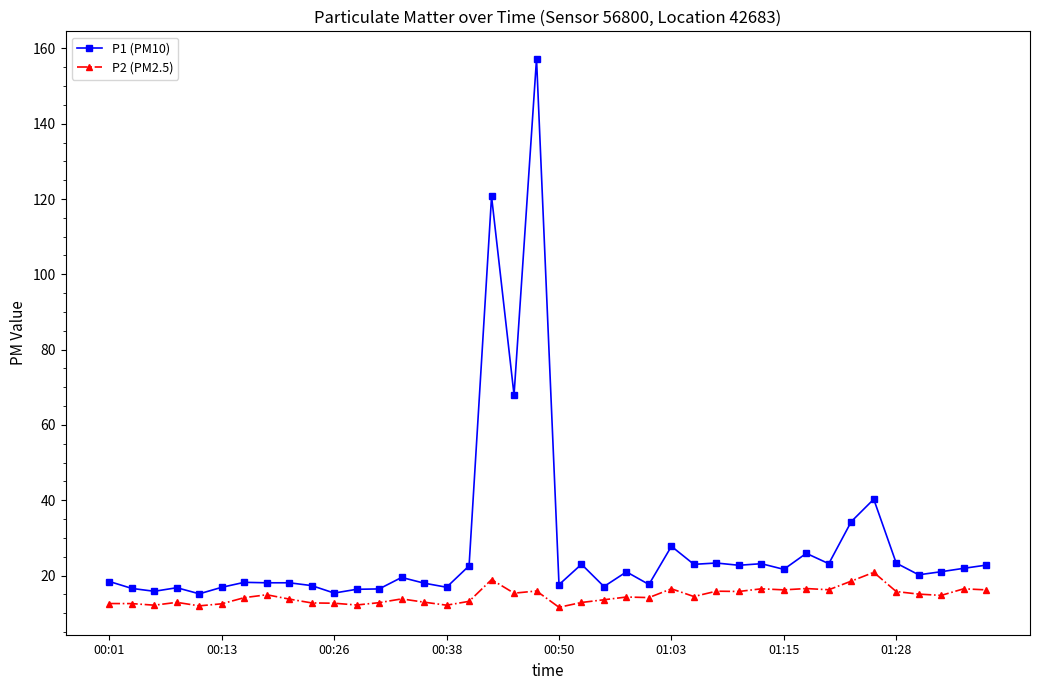

Count the number of data series in this chart.

2